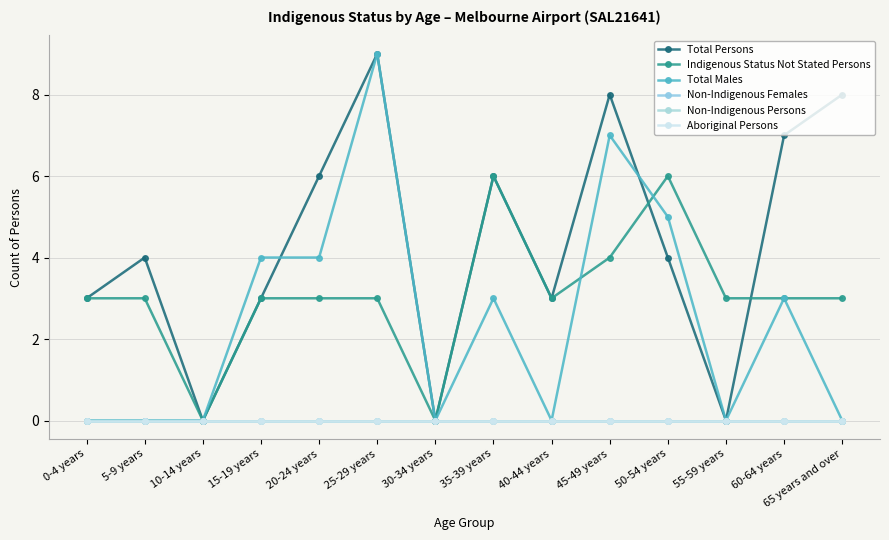

How many times do Indigenous Status Not Stated Persons and Total Males cross each other?

2